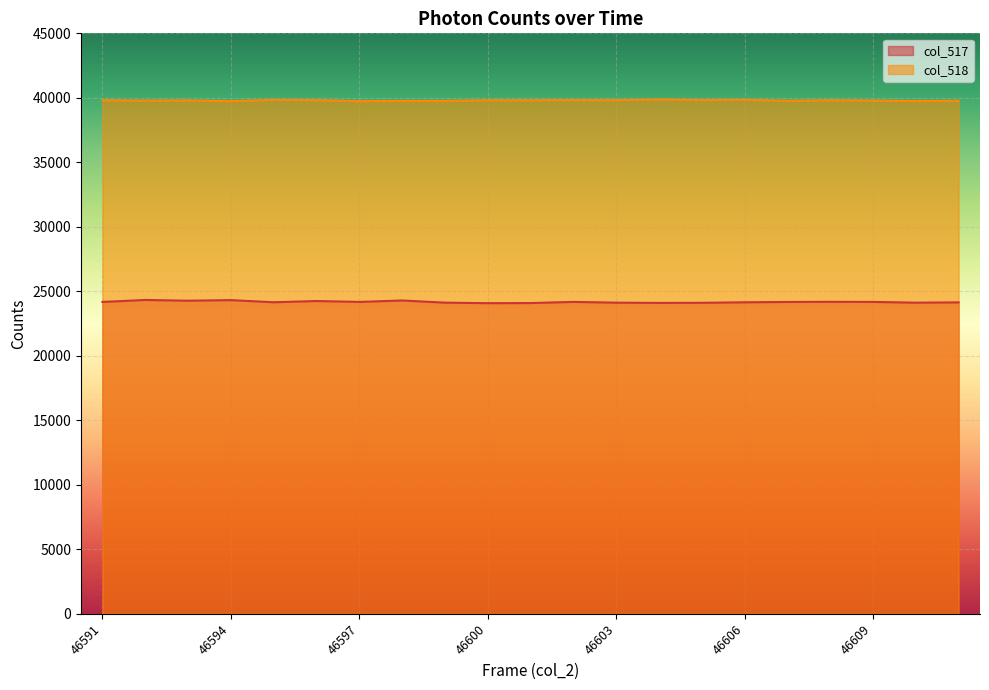

How many lines are shown in the chart?

2